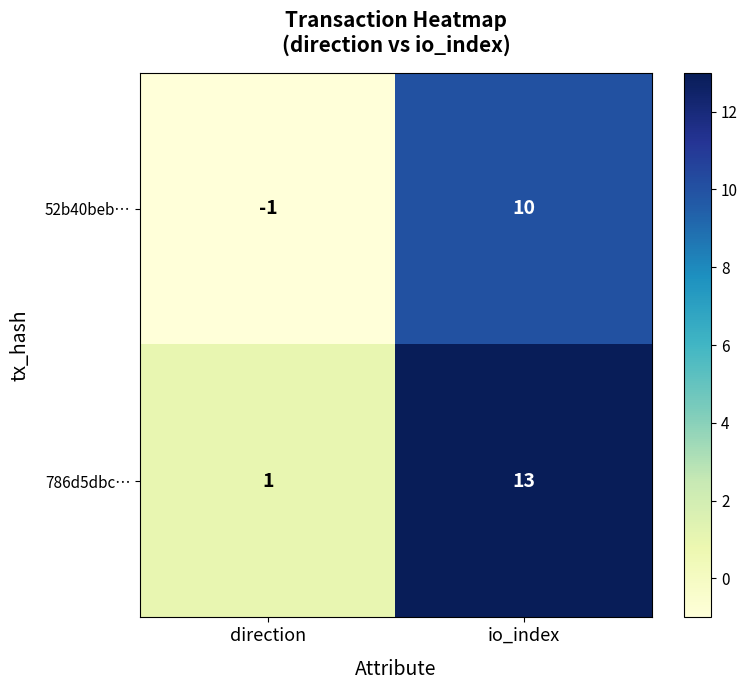

Reading left to right, transcribe all the data shown in this chart.

52b40beb…: -1	10
786d5dbc…: 1	13